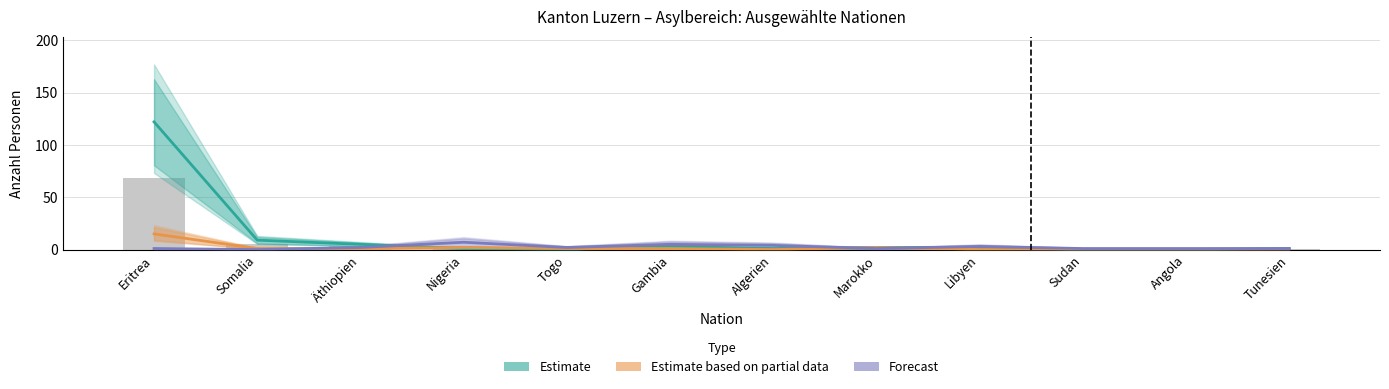

What is the spread (max minus min) of values at Somalia?

9